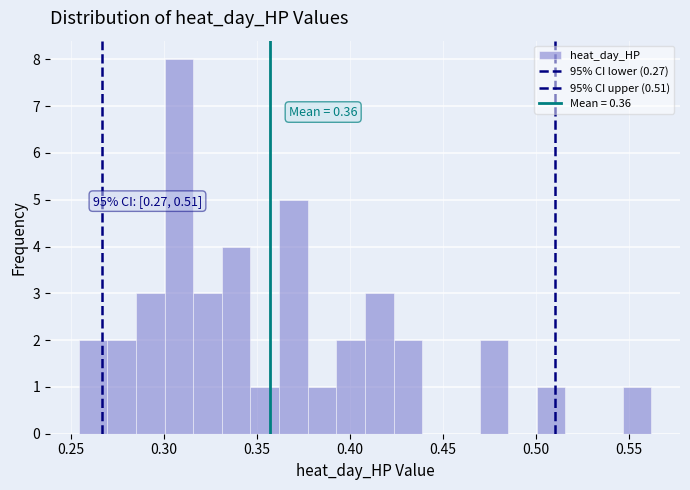

Read against the x-axis, roughly where is the centre of the tallest bar?

0.310